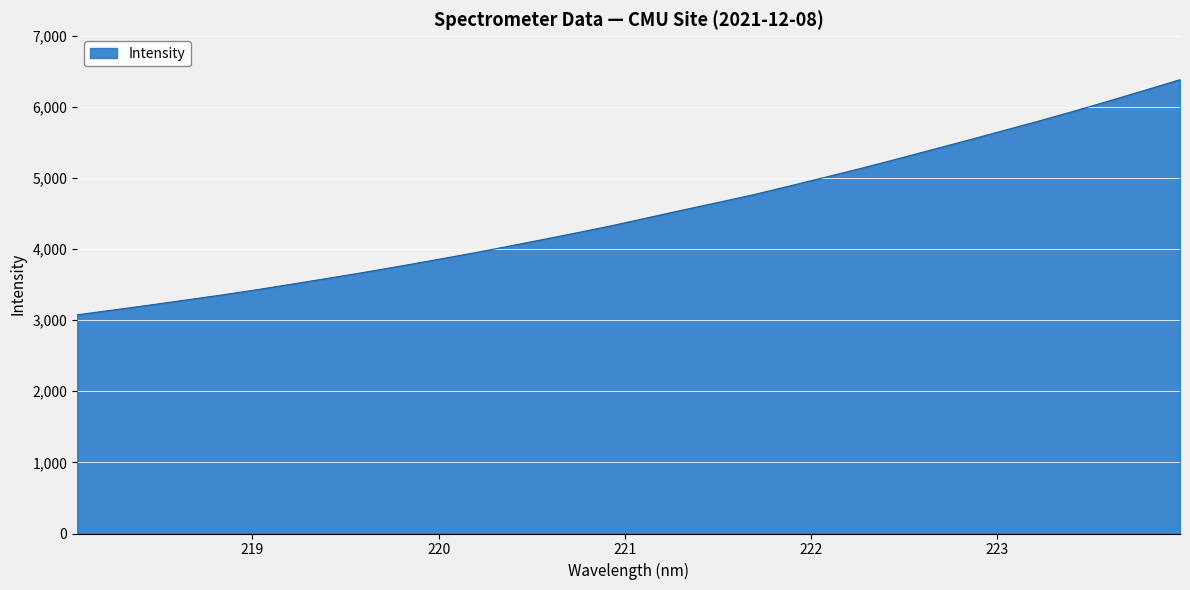

How many lines are shown in the chart?

1